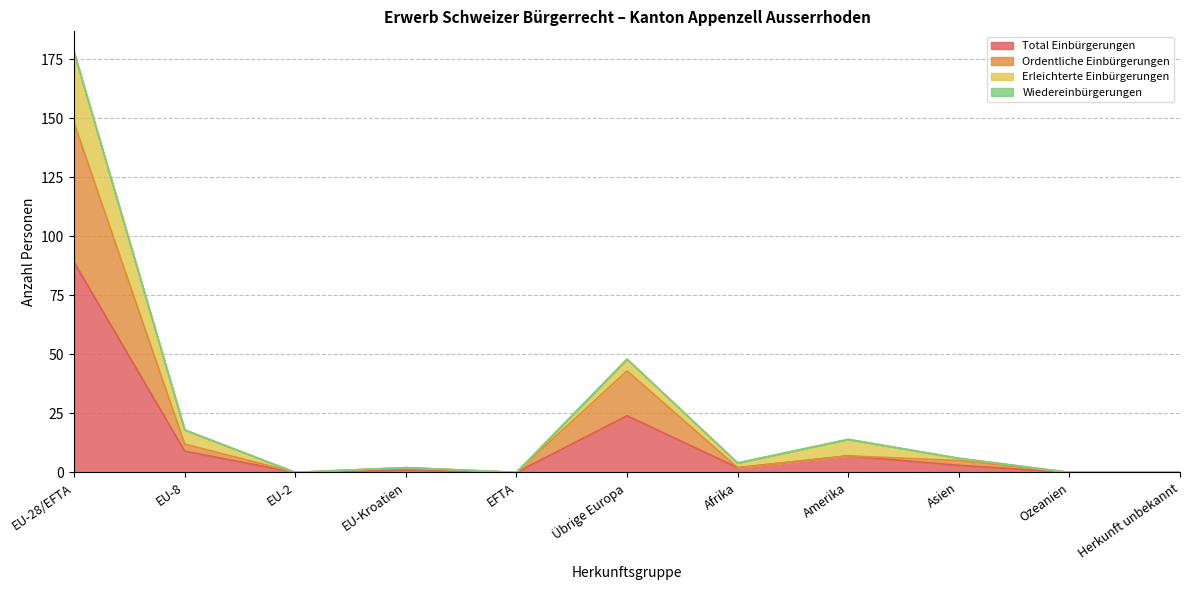

Between Amerika and Ozeanien, which series saw the biggest shift?

Total Einbürgerungen